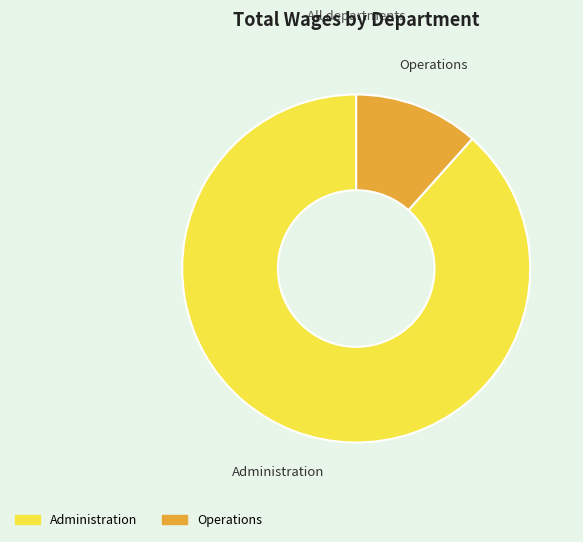

What is the largest slice in the pie chart?

Administration